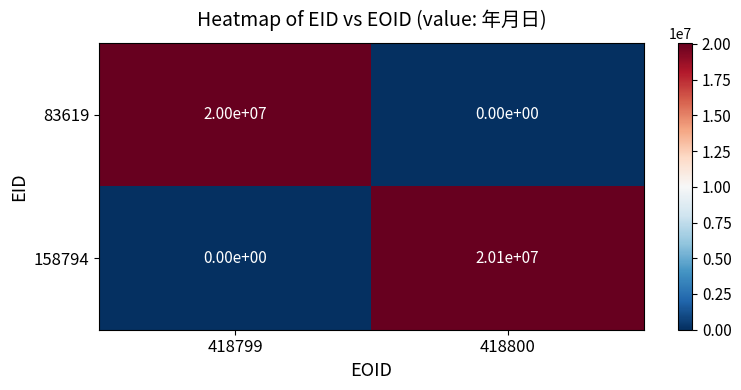

Reading left to right, list all the values displayed in this chart.

83619: 20000000	0
158794: 0	20100000